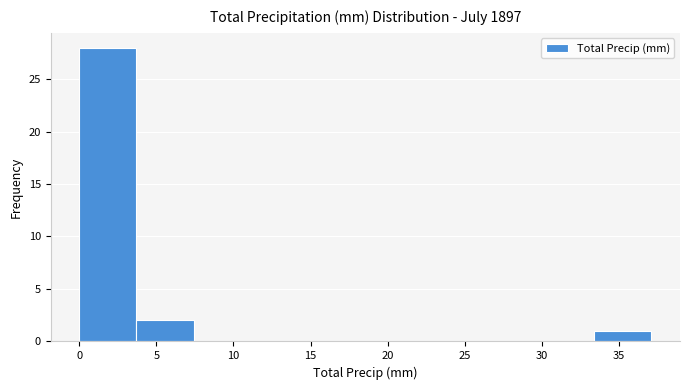

What is the height of the bar covering 3.5 to 7.5 on the x-axis? Neither the bar edges nor the heights are printed on the chart, so give them approximately, as read against the axes.

2